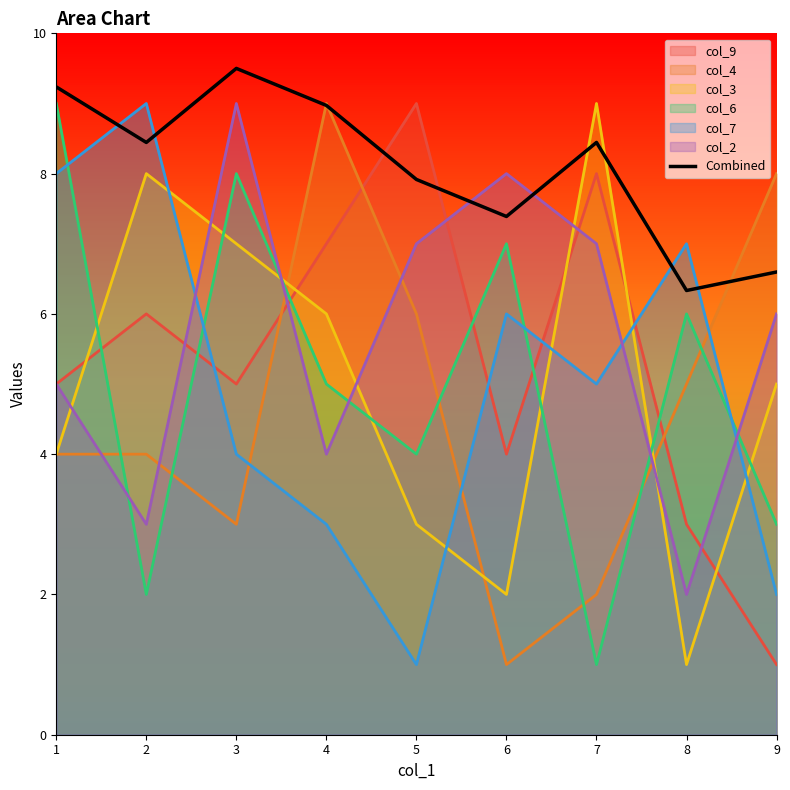

What is the sum of the values at 9 and 5?

14.5